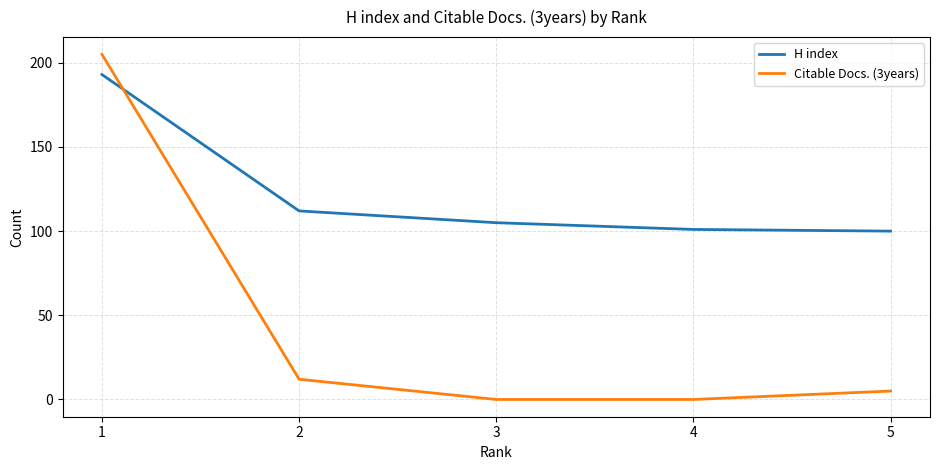

At which category is the sum across all series the highest?

1